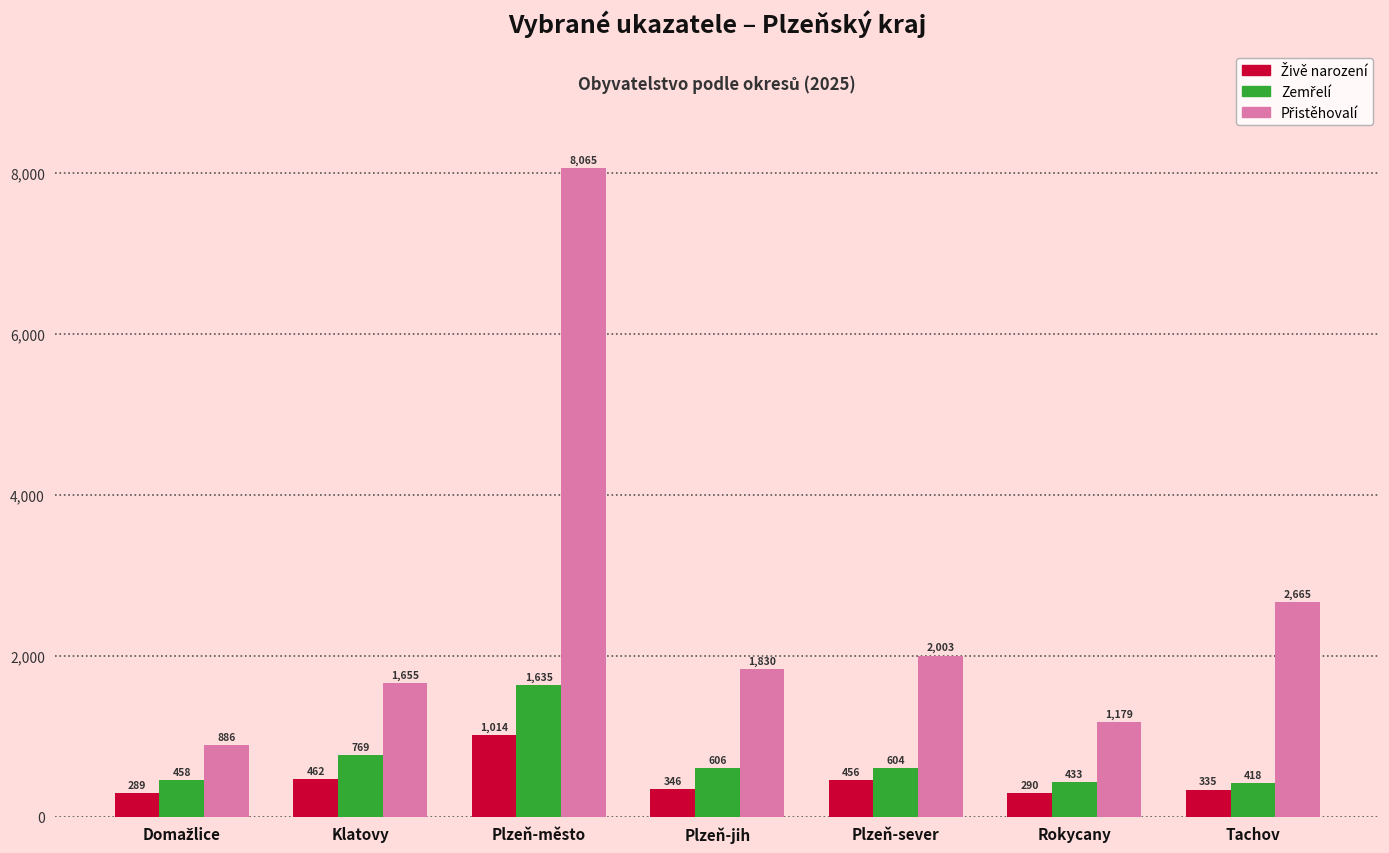

What is the smallest value displayed?

289